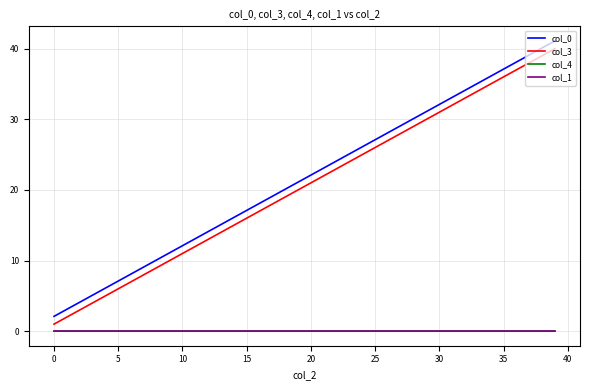

What is the difference between the second highest and second lowest values in the col_3 series?

37.0